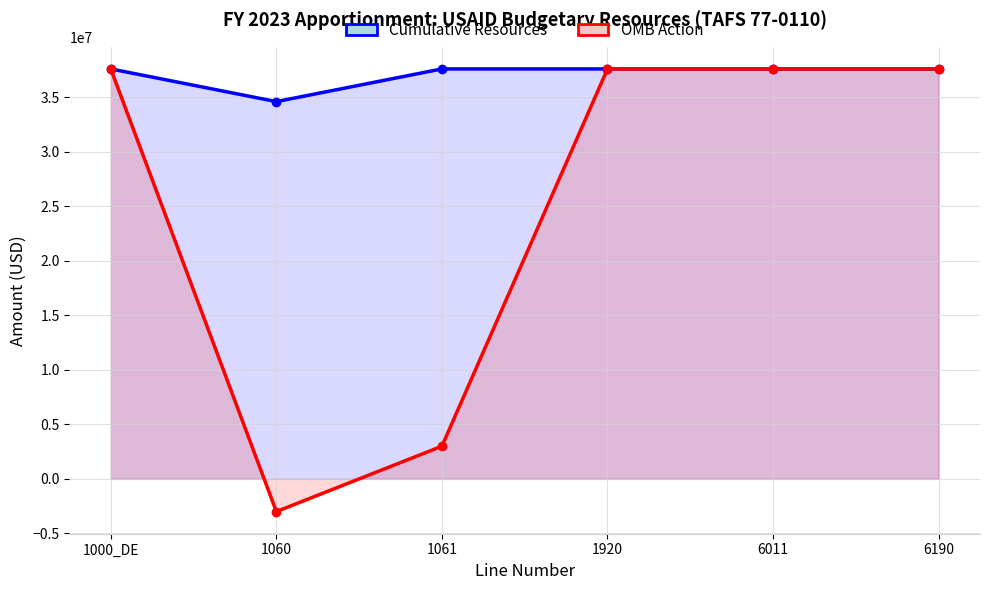

Rank the series by their average value, from highest to lowest.

Cumulative Resources, OMB Action